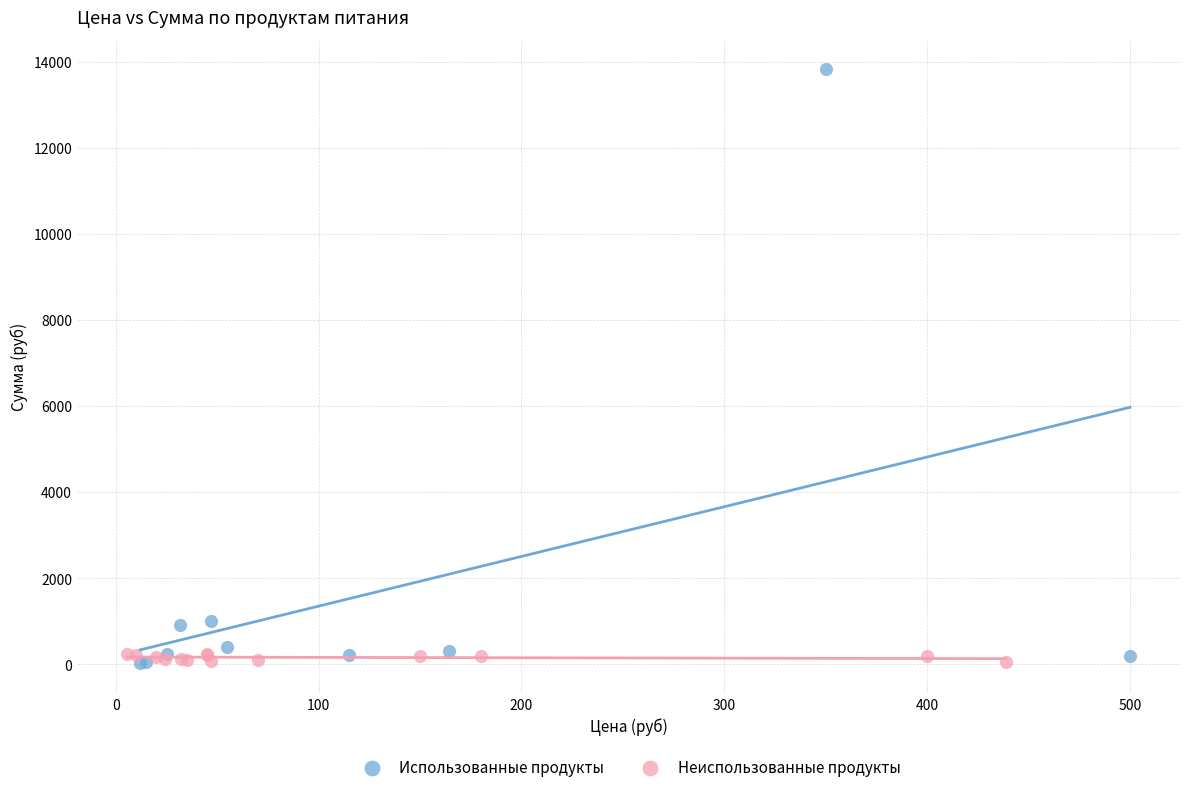

Which series reaches the maximum Y coordinate?

Использованные продукты